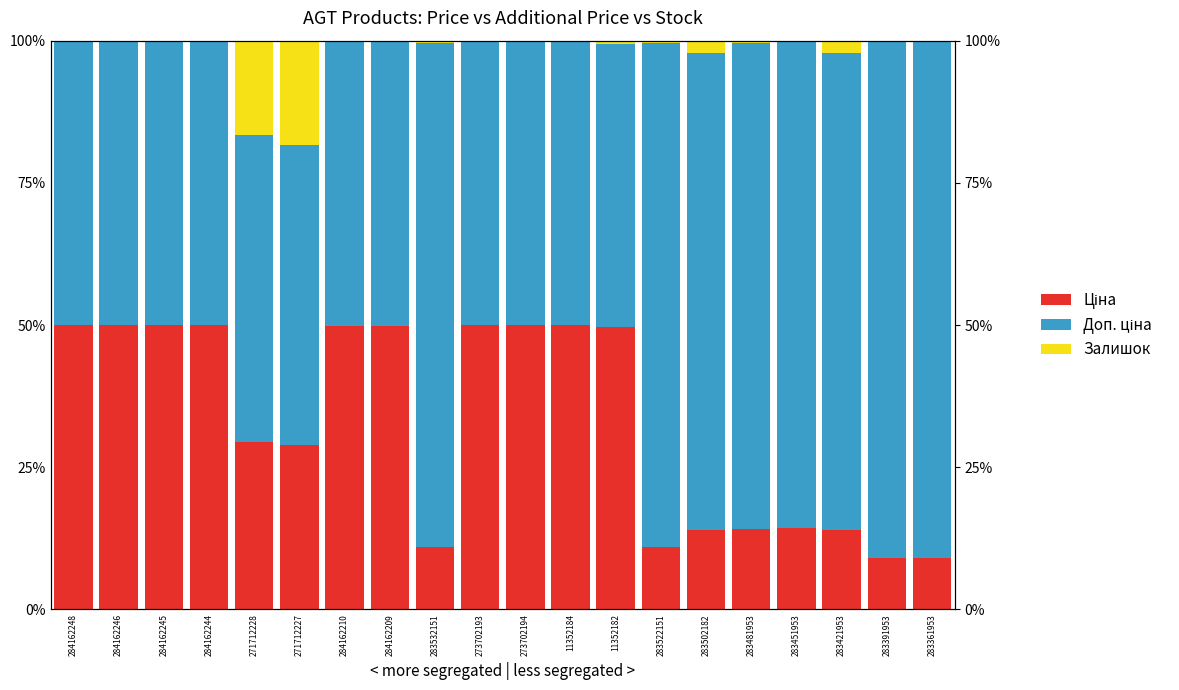

Is it true that Залишок equals 0.0 at 284162245?

True